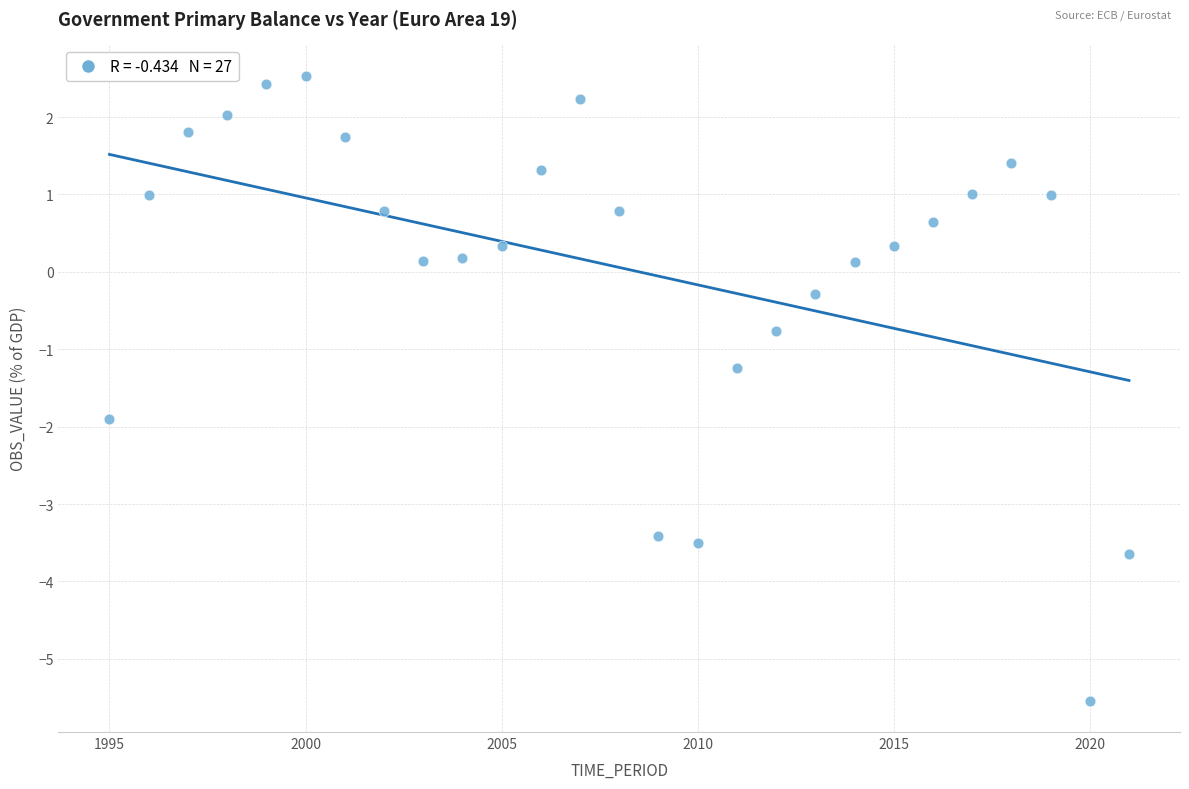

What is the range of Y values (max minus min)?

8.1